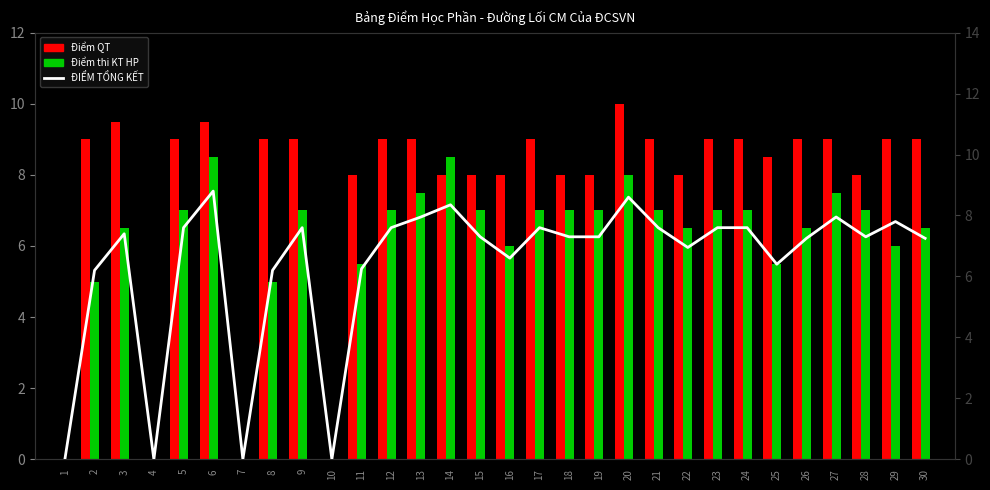

At which label is ĐIỂM TỔNG KẾT closest to 4?

2